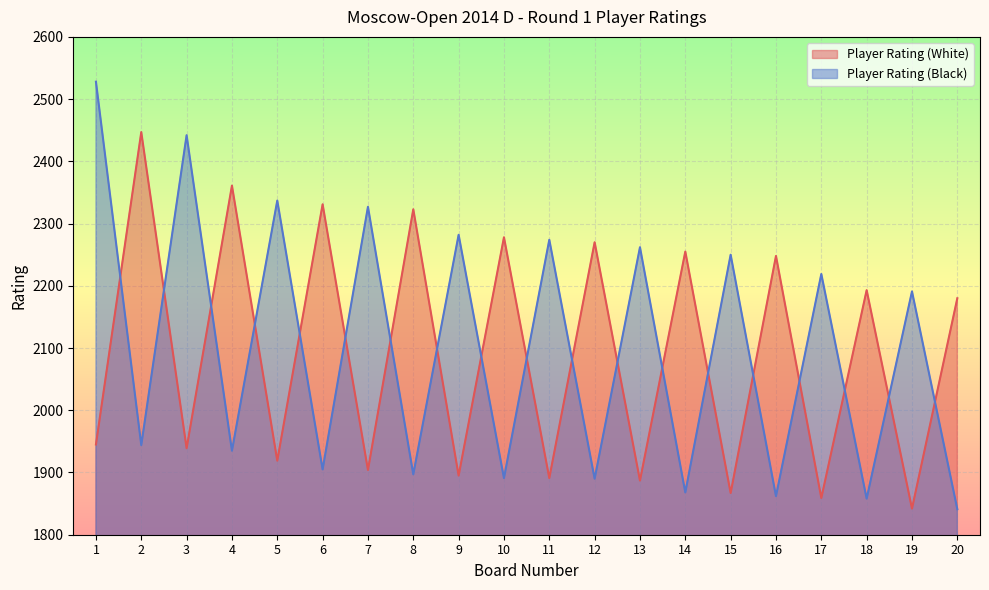

At 18, list the series in order from smallest to largest.

Player Rating (Black), Player Rating (White)